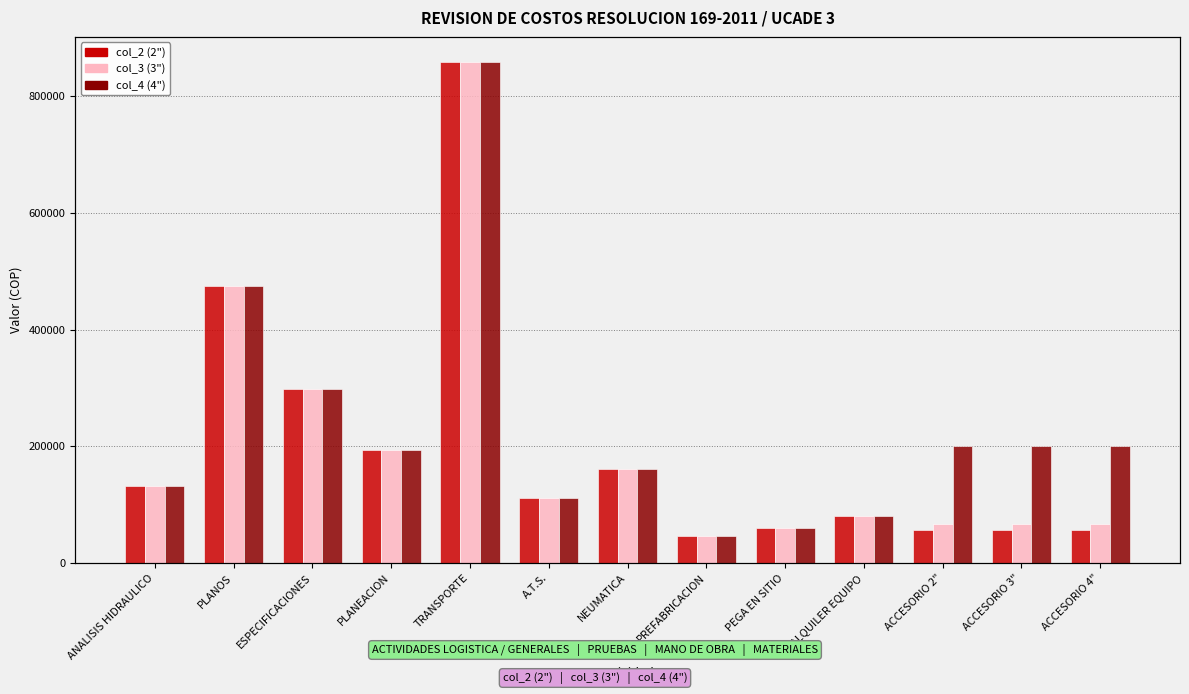

What is the label of the 13th bar from the right?

ANALISIS HIDRAULICO